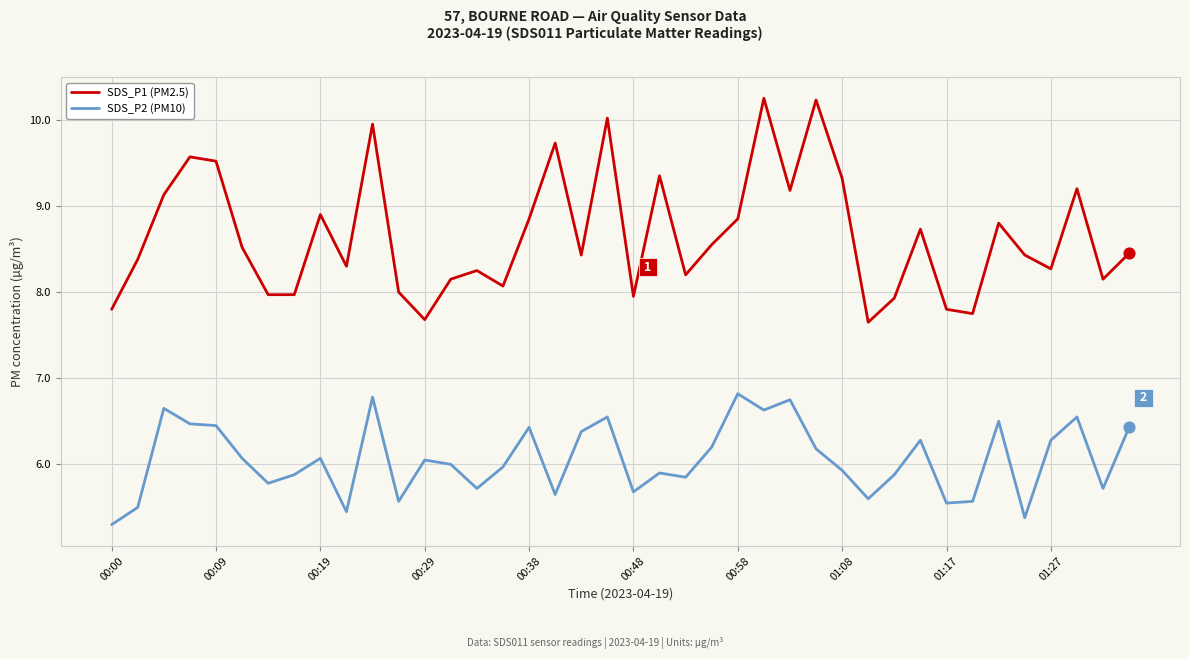

Which series has the widest spread of values?

SDS_P1 (PM2.5)